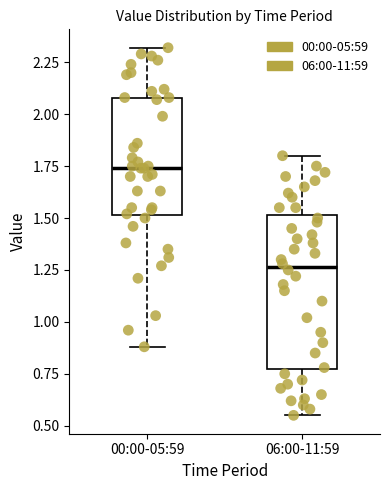

Which box has the highest median line?

00:00-05:59